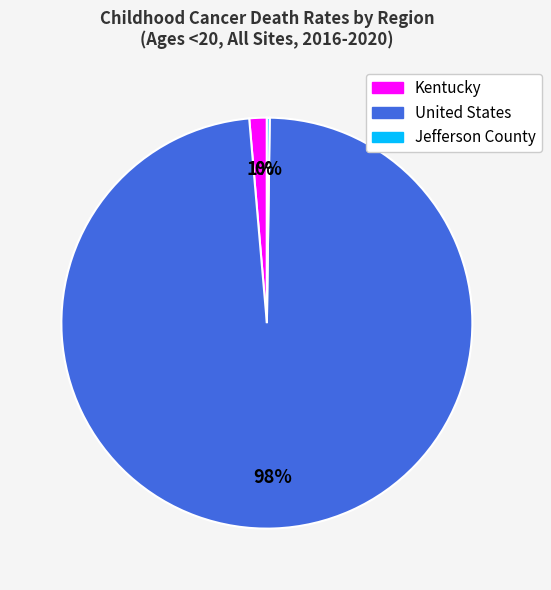

To the nearest percent, what is the average slice percentage?

33%